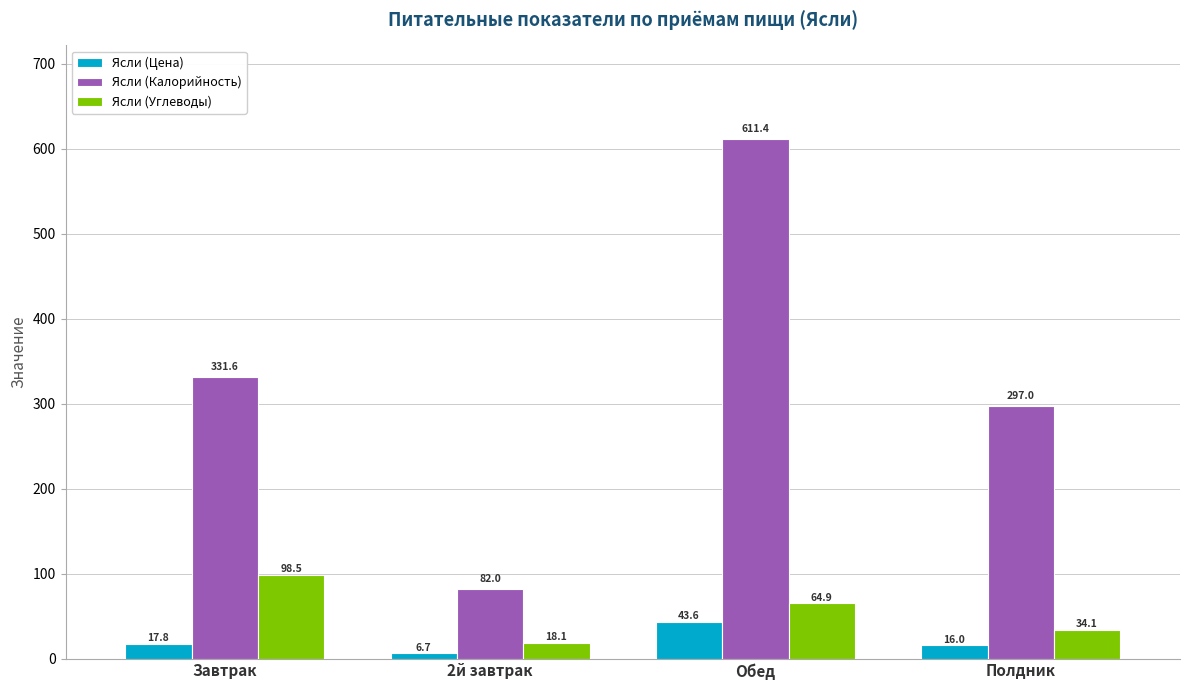

Which series changed the most between 2й завтрак and Полдник?

Ясли (Калорийность)